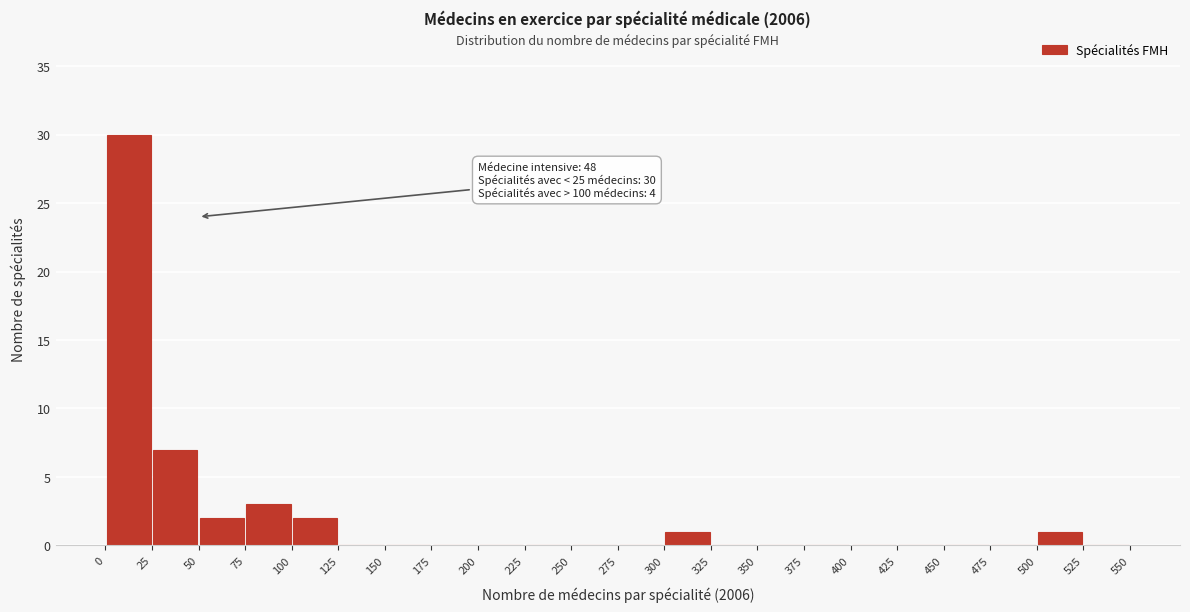

Over which range of the x-axis is the bar tallest?

0 to 25